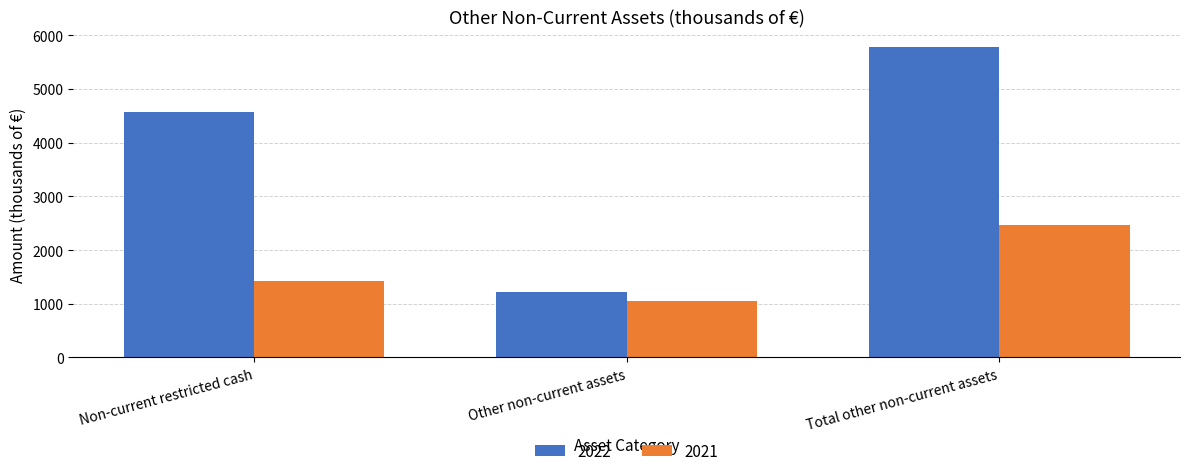

How many values in the 2022 series are below 4569?

1